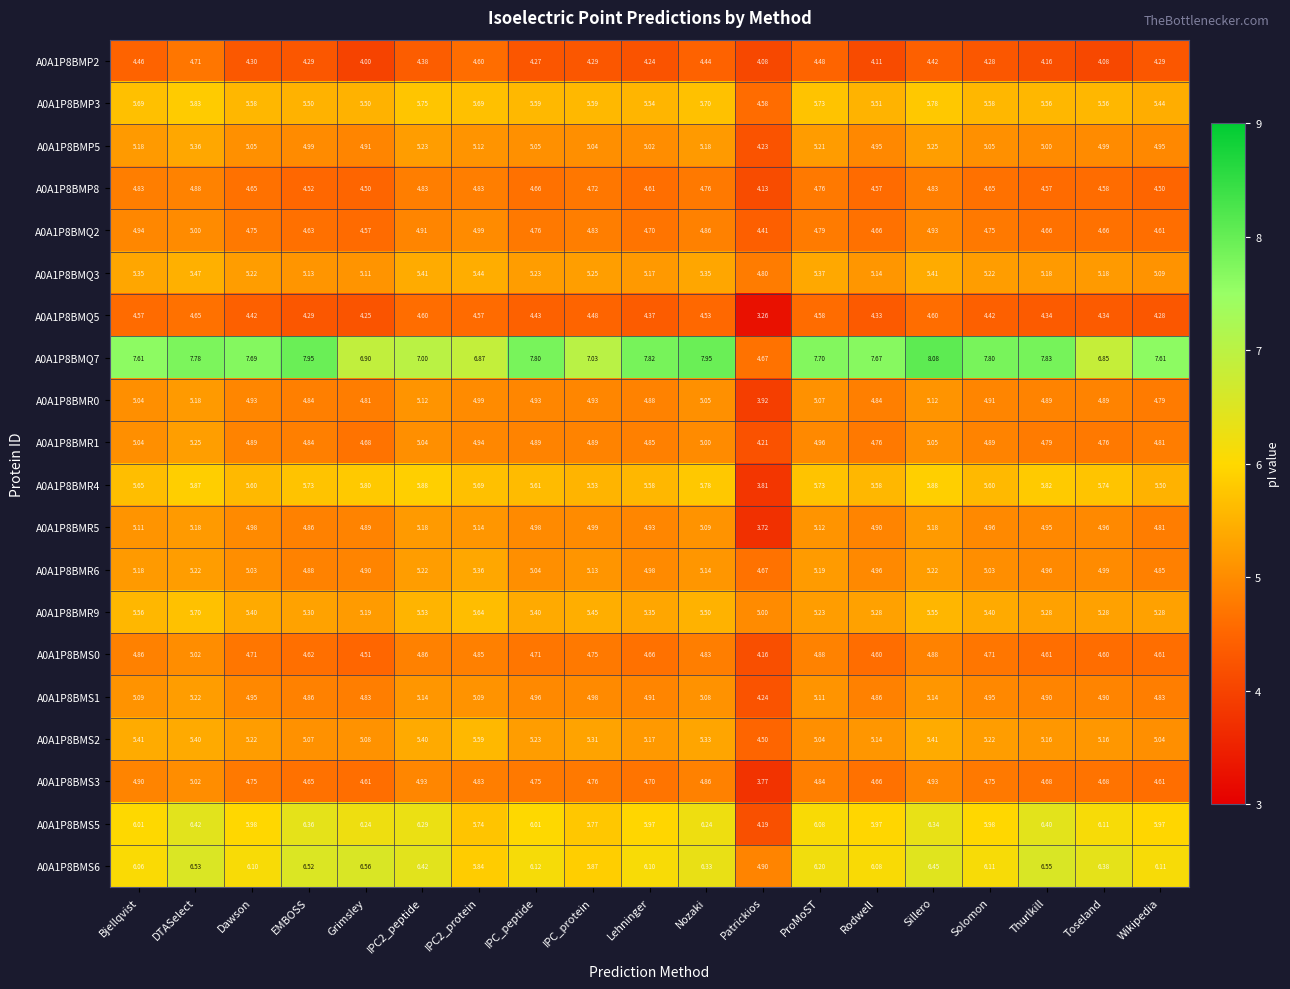

Where is A0A1P8BMR0 nearest to the value 4?

Patrickios